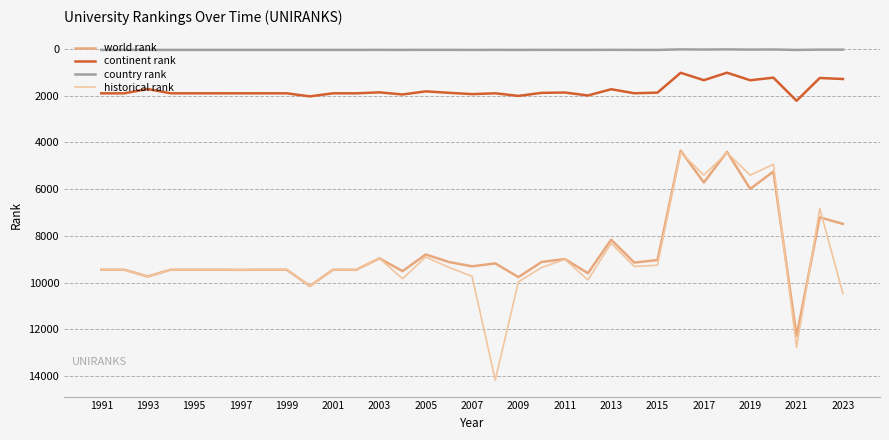

How many lines are shown in the chart?

4